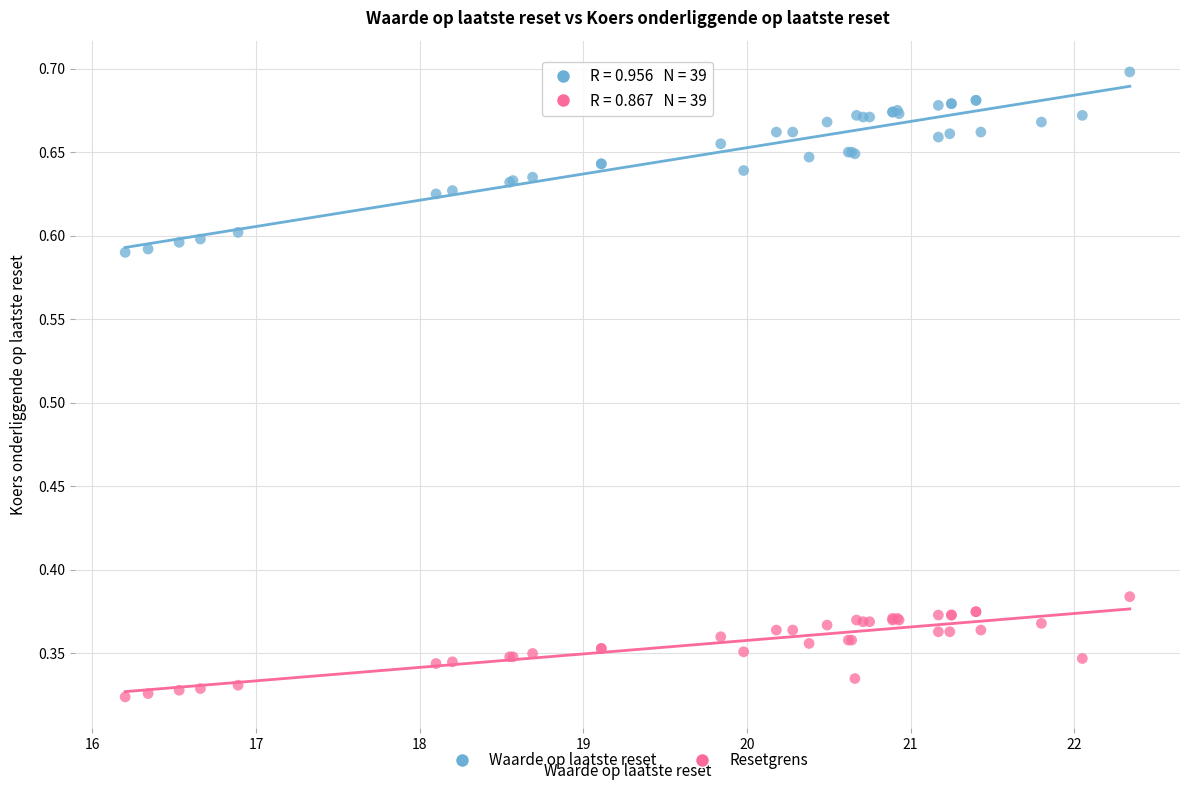

What are all the series names shown in the legend?

Waarde op laatste reset, Resetgrens